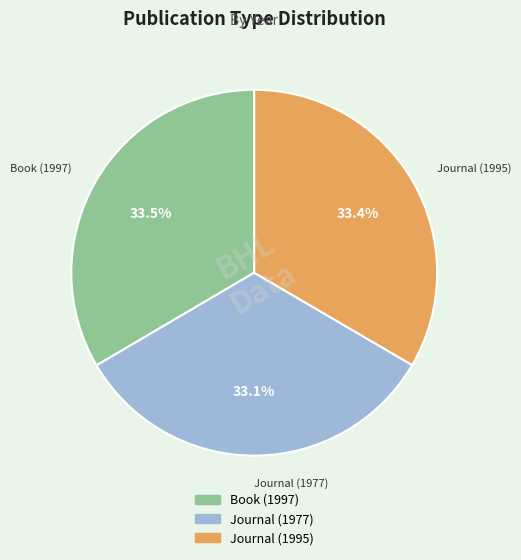

Does any single category account for the majority?

No